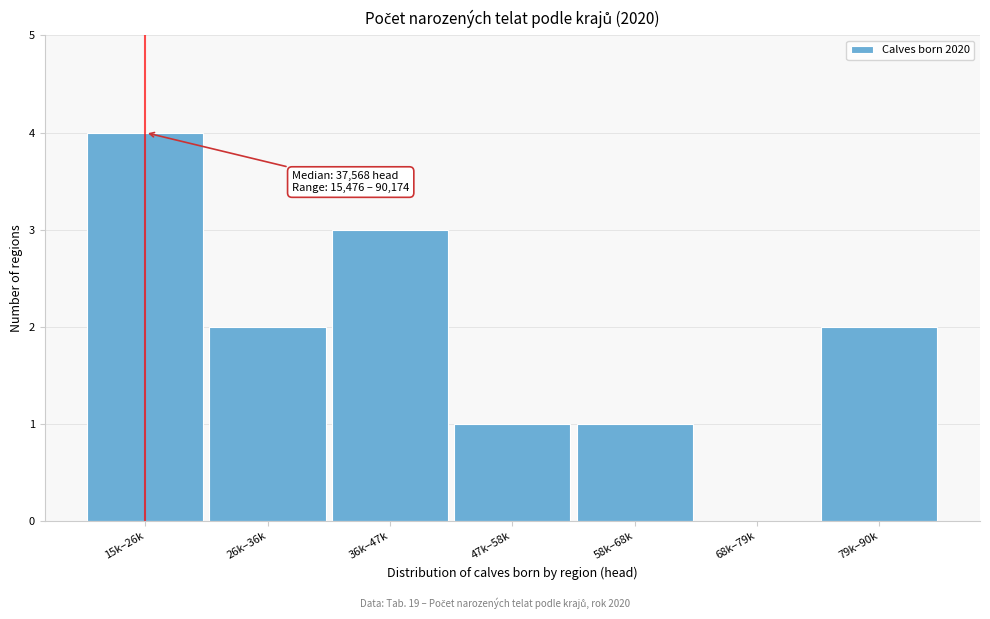

Reading right to left, what are all the values shown in this chart?

79k–90k=2	68k–79k=0	58k–68k=1	47k–58k=1	36k–47k=3	26k–36k=2	15k–26k=4